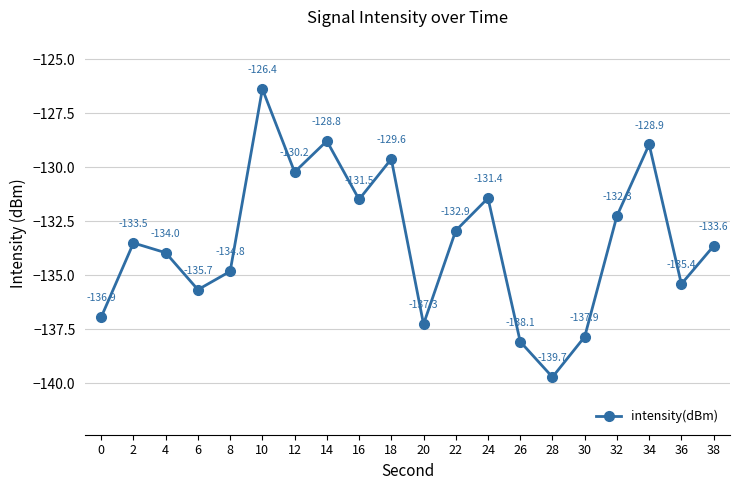

Which label corresponds to the smallest value in the chart?

28